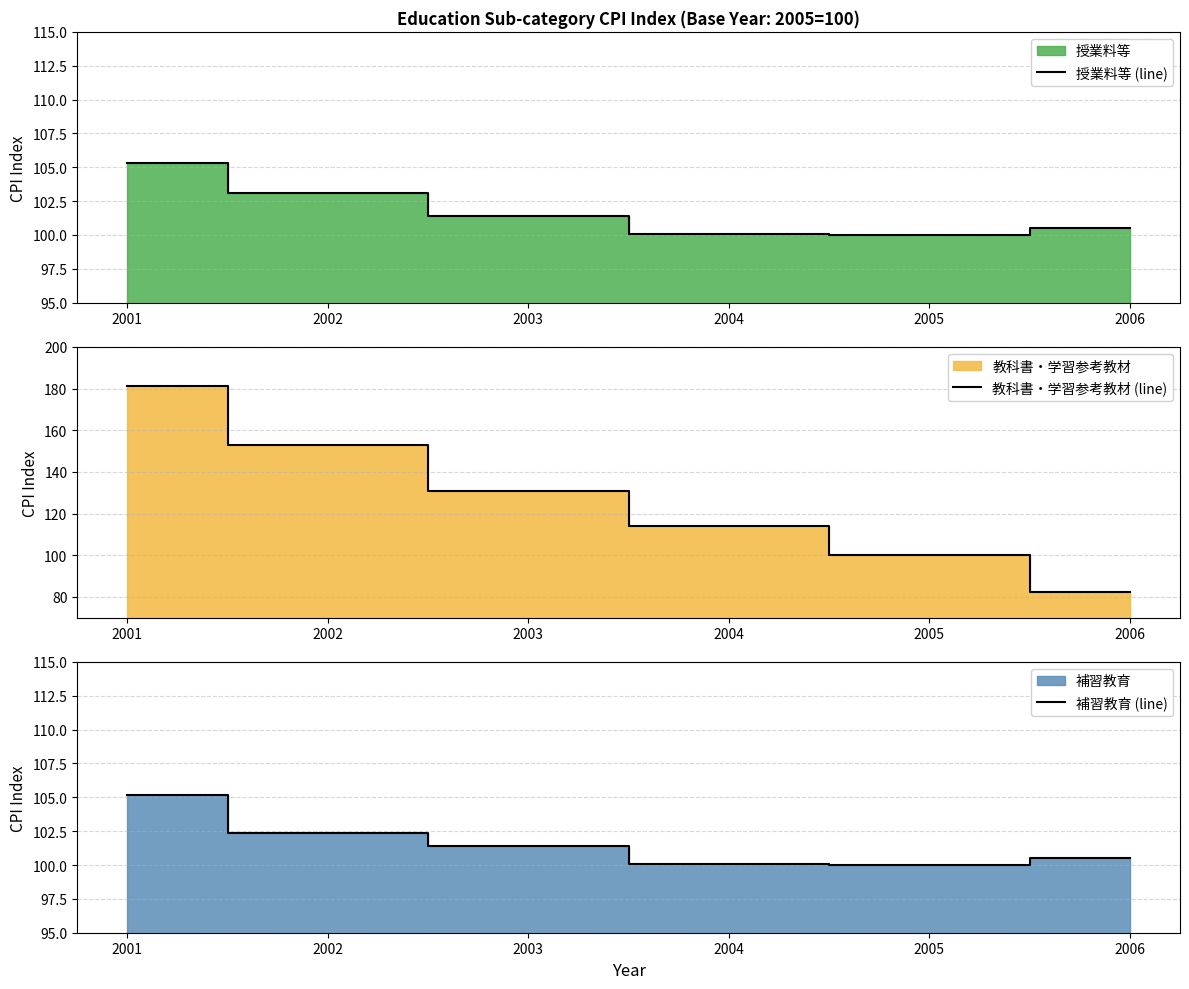

What are all the series names shown in the legend?

授業料等 (line), 教科書・学習参考教材 (line), 補習教育 (line)